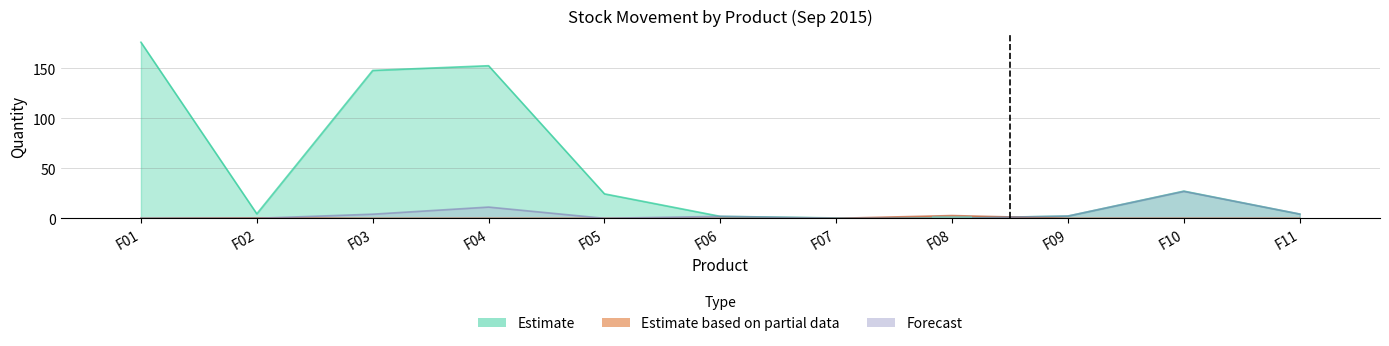

Reading left to right, list all the values displayed in this chart.

Gain: F01=0.0	F02=0.4	F03=0.0	F04=0.0	F05=0.0	F06=0.0	F07=0.0	F08=2.7	F09=0.0	F10=0.0	F11=0.0
Perte: F01=0.0	F02=0.0	F03=4.1	F04=11.2	F05=0.0	F06=2.0	F07=0.1	F08=0.0	F09=2.3	F10=27.0	F11=4.2
Stock physique au start: F01=176.2	F02=4.5	F03=148.0	F04=152.7	F05=24.5	F06=2.0	F07=0.4	F08=0.2	F09=2.3	F10=27.2	F11=4.2